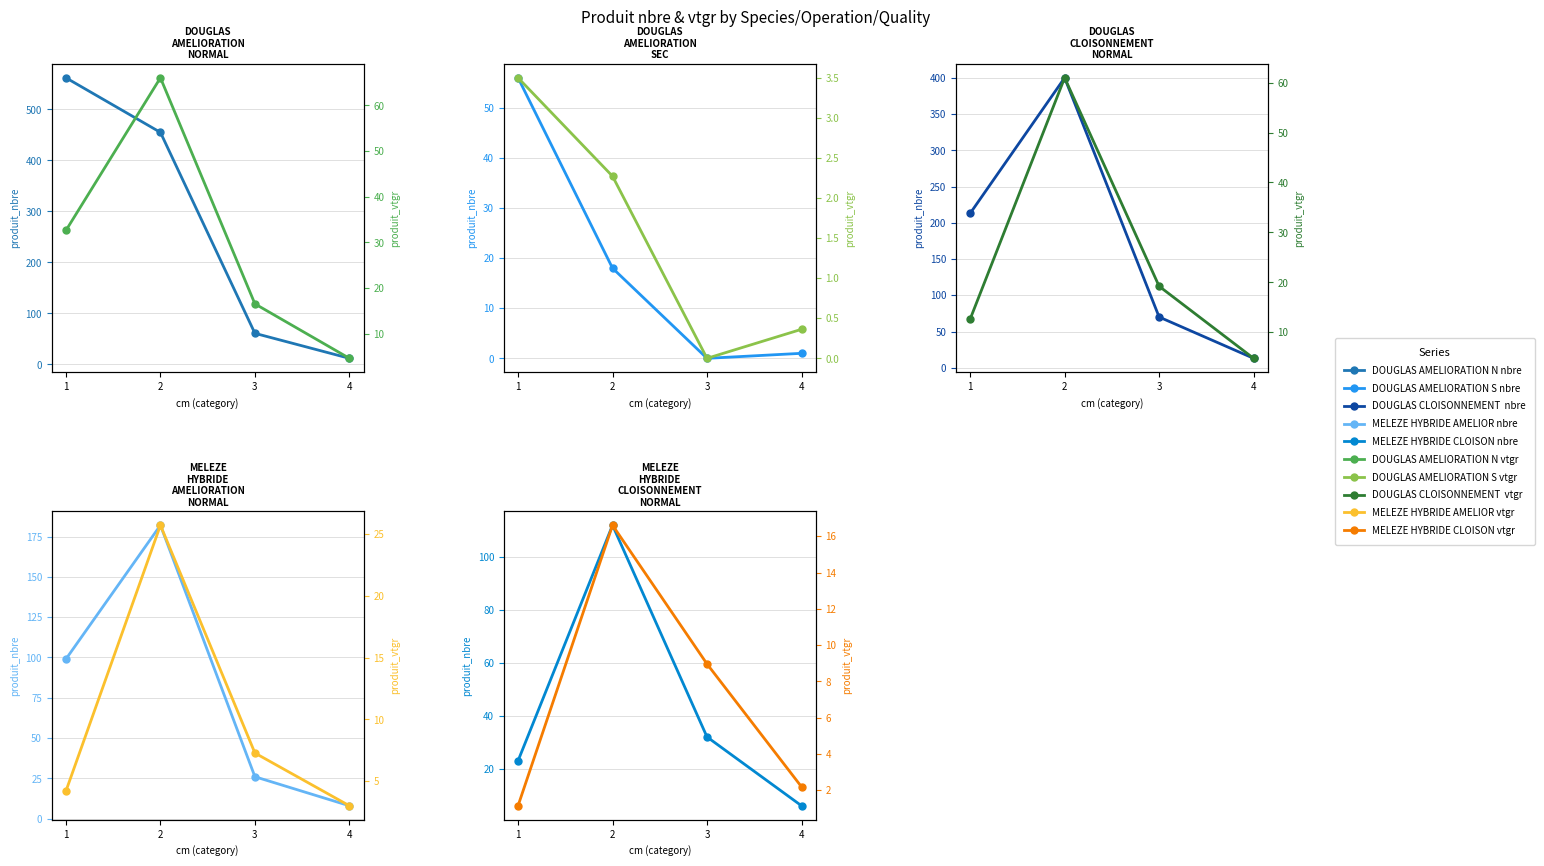

Which series has the largest range (max minus min)?

produit_nbre